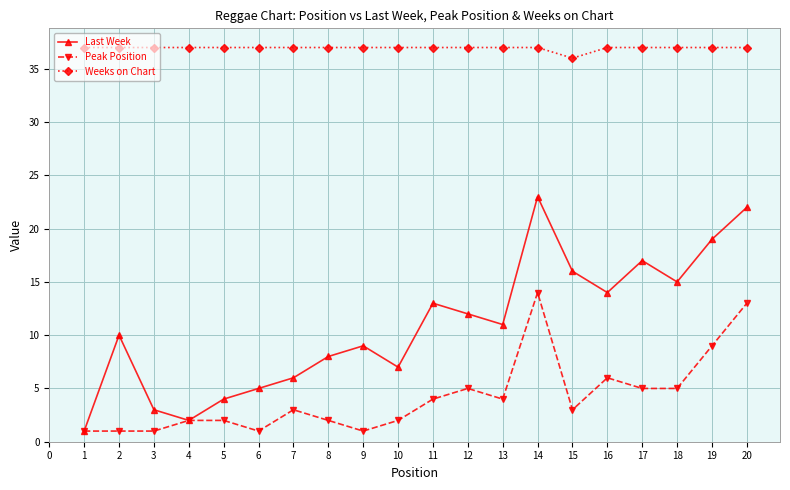

The Weeks on Chart series shows 59 at 13. True or false?

False